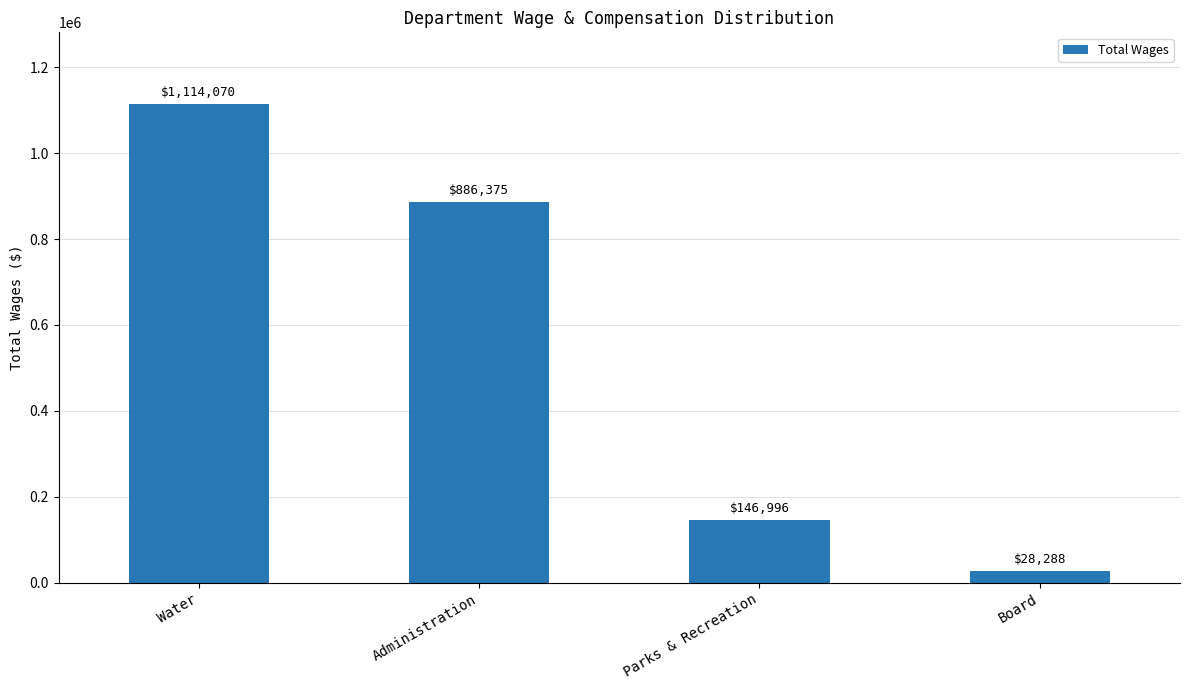

Which has a higher value, Water or Board?

Water